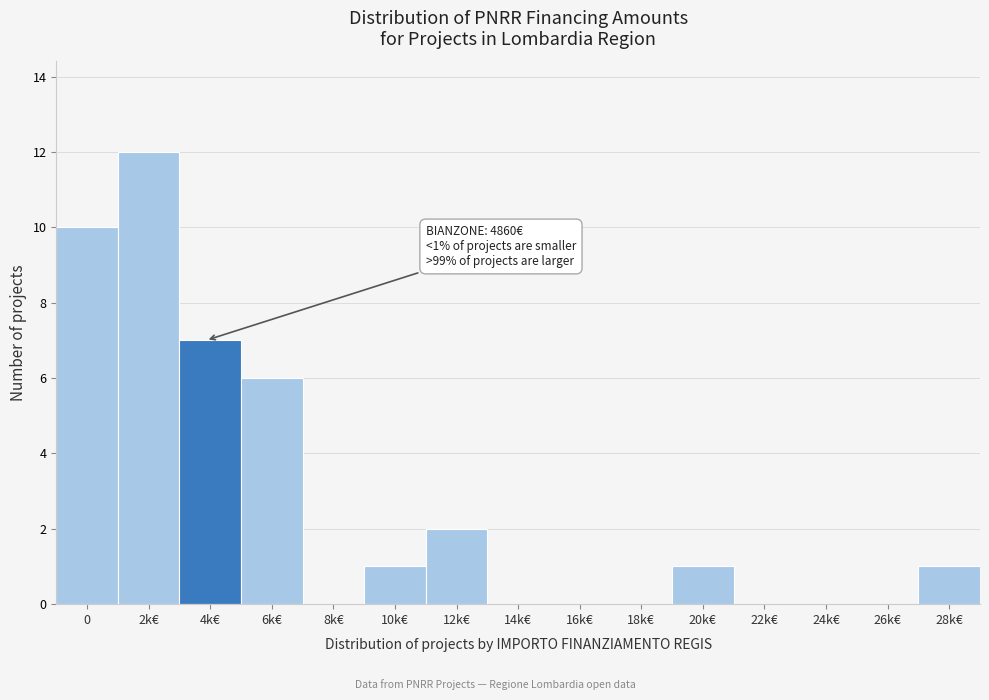

Reading left to right, what are all the values shown in this chart?

0=10	2k€=12	4k€=7	6k€=6	8k€=0	10k€=1	12k€=2	14k€=0	16k€=0	18k€=0	20k€=1	22k€=0	24k€=0	26k€=0	28k€=1